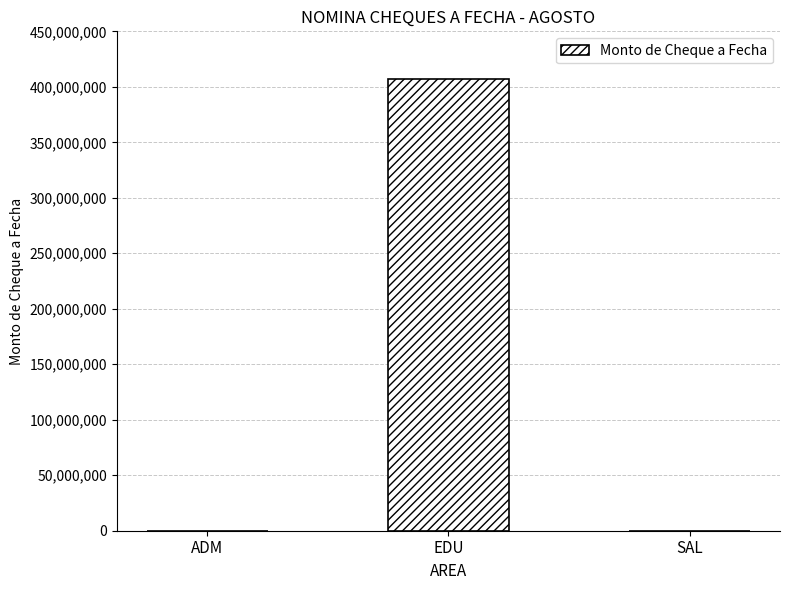

The value at ADM is -138668028. True or false?

False